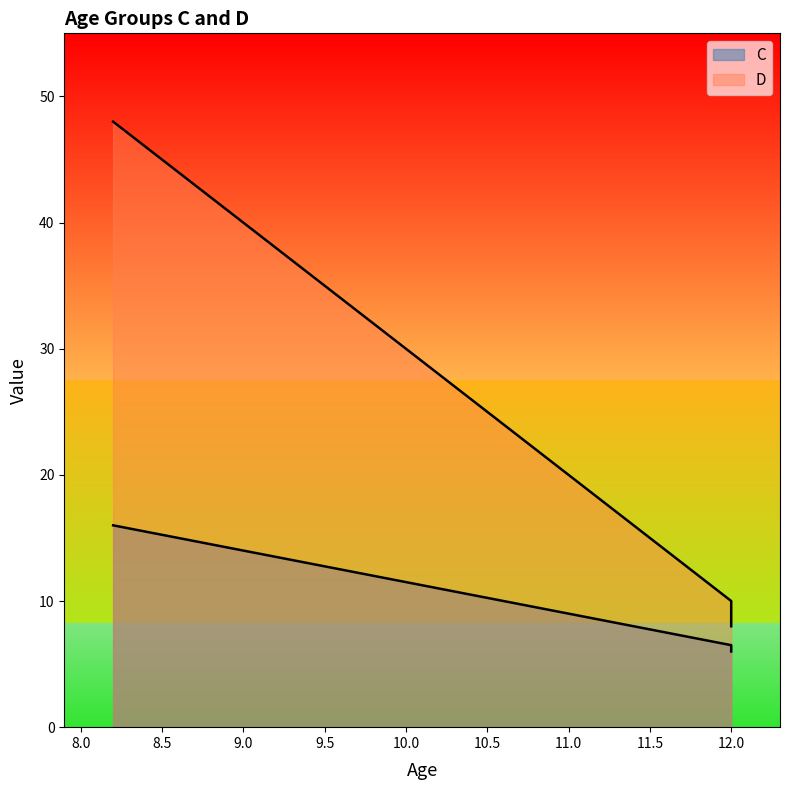

True or false: D has more than 1 interior local peaks.

False